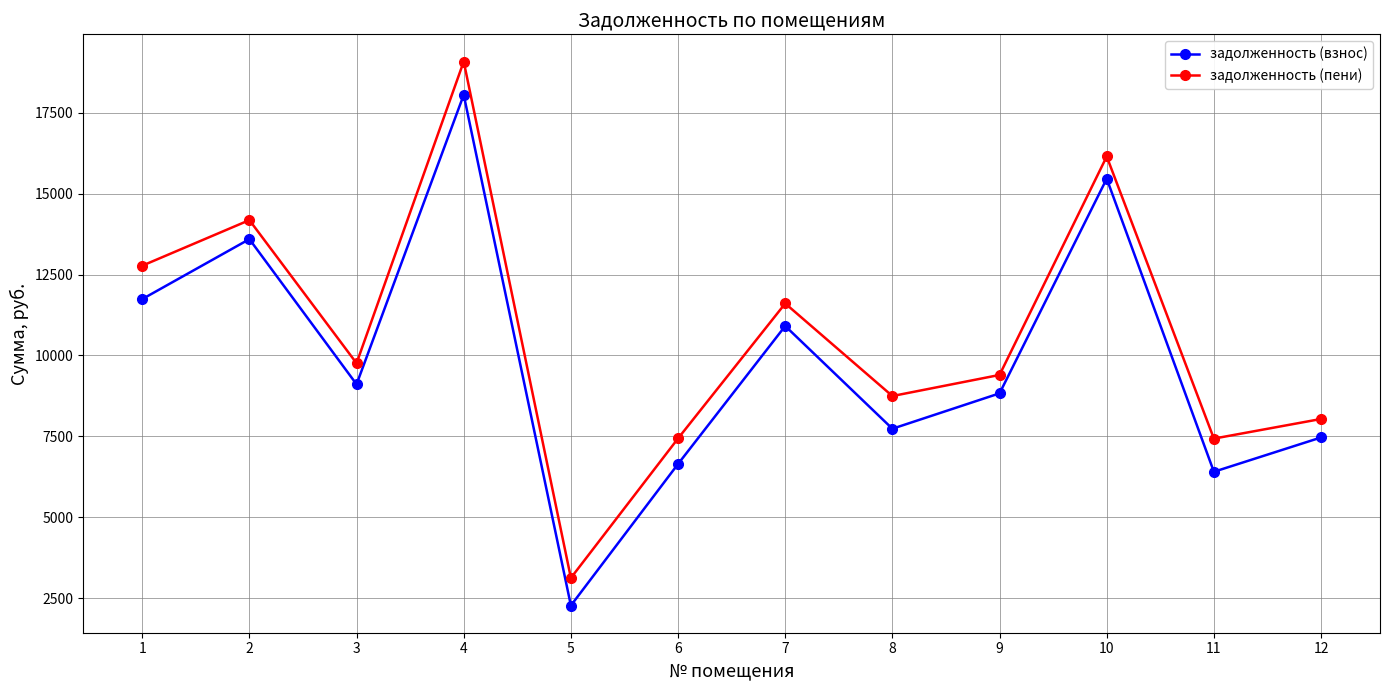

True or false: задолженность (пени) and задолженность (взнос) cross at least once.

False